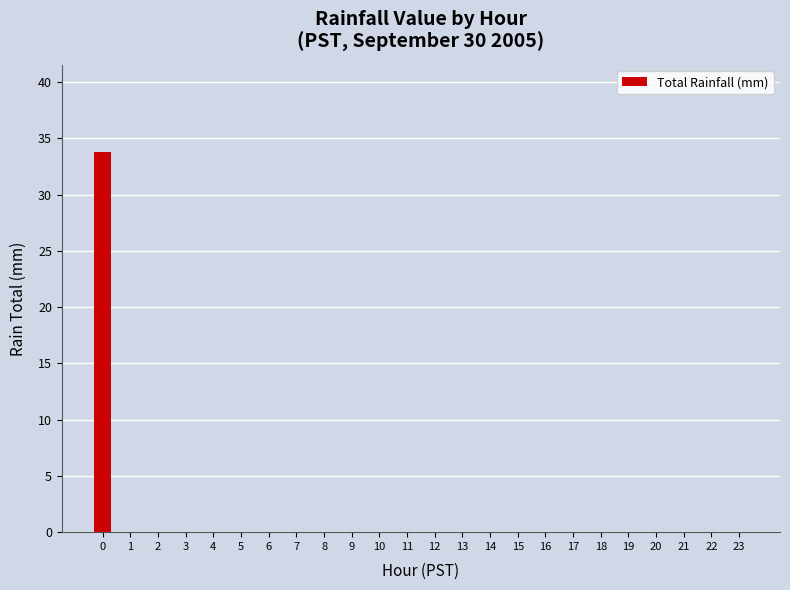

What is the greatest value displayed?

33.8